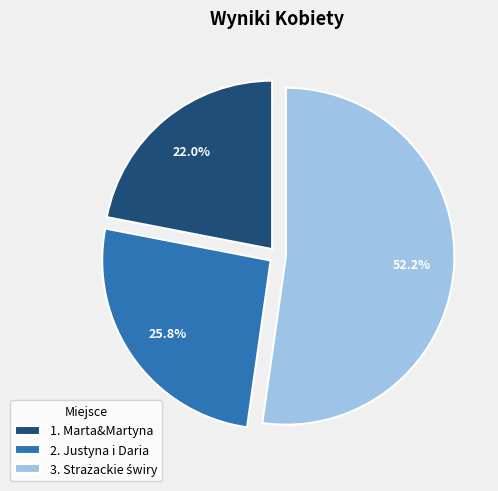

What percentage do 1. Marta&Martyna and 2. Justyna i Daria together represent?

47.8%